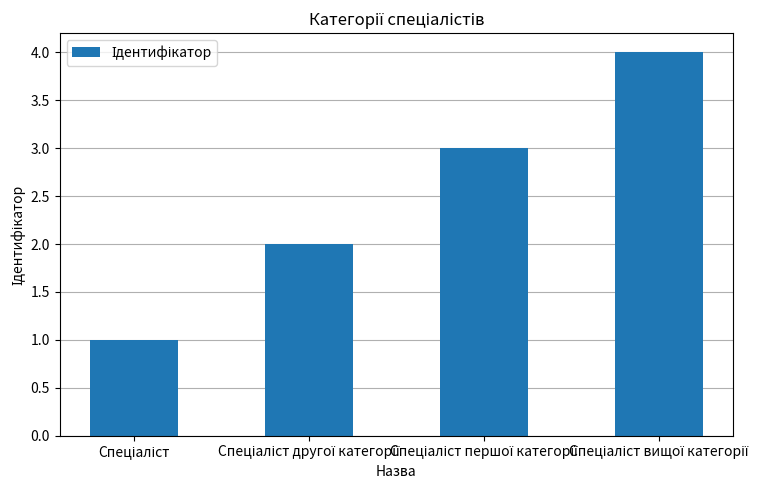

How many data points are less than 3?

2